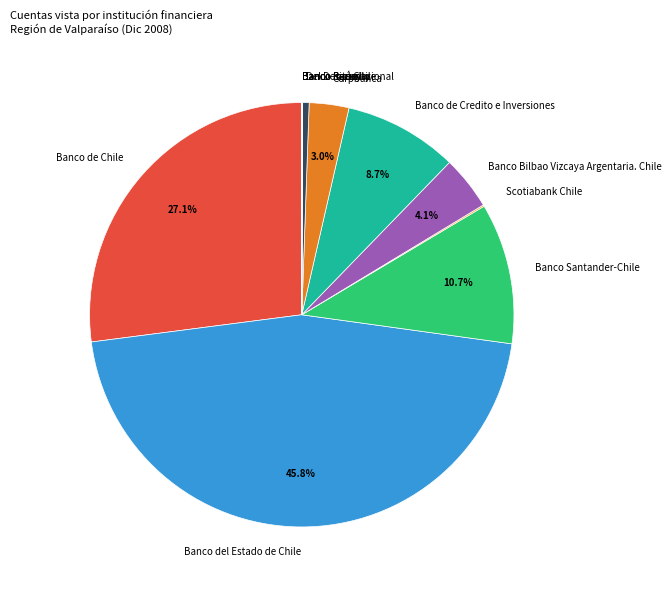

To the nearest percent, what is the combined percentage of Del Desarrollo and Banco de Credito e Inversiones?

9%